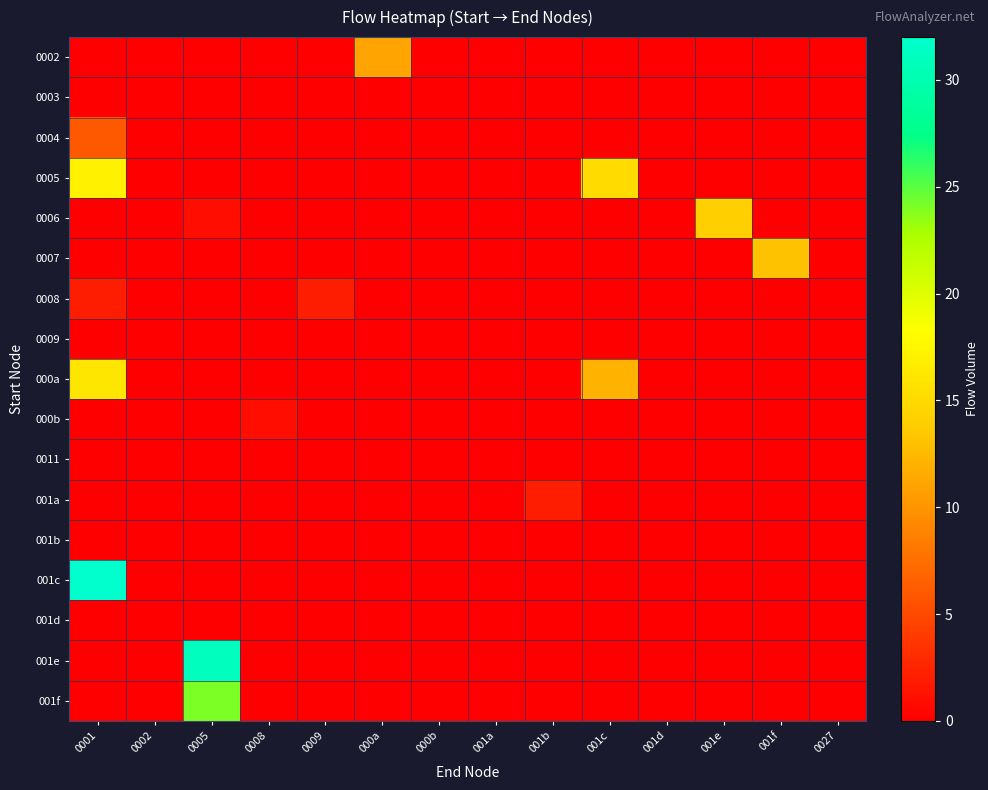

How many distinct data groups are displayed?

17